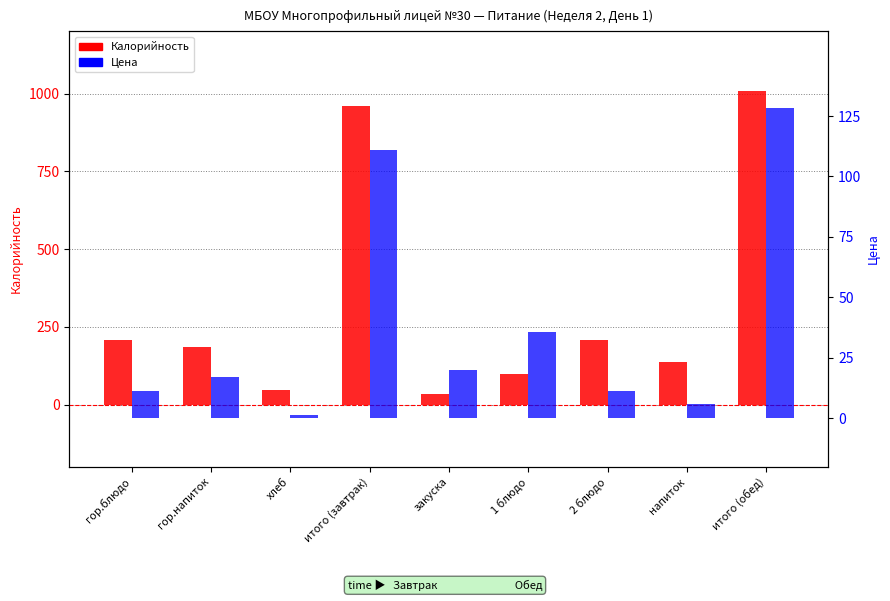

Is the value of Цена at 2 блюдо greater than the value of Калорийность at гор.блюдо?

No